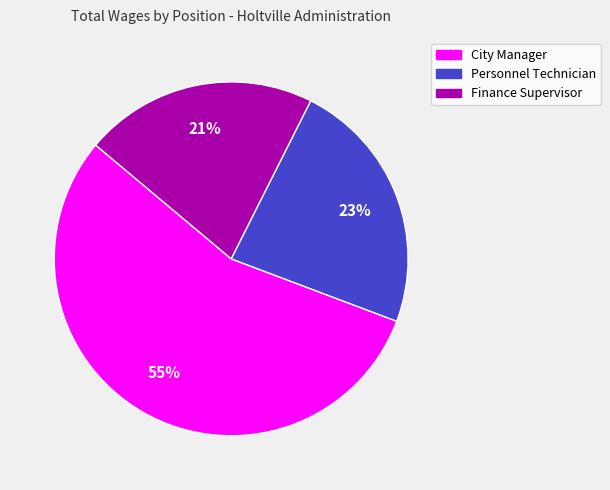

To the nearest percent, what is the difference between the Personnel Technician and City Manager slice percentages?

32%